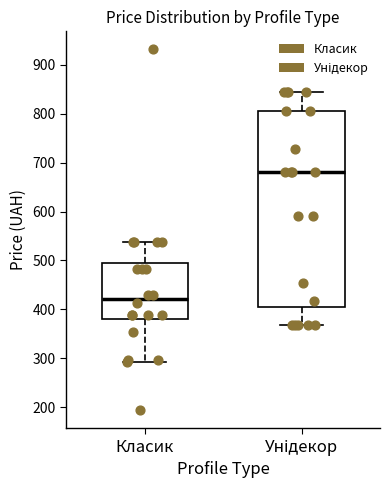

Which box's median line is the highest?

Унідекор